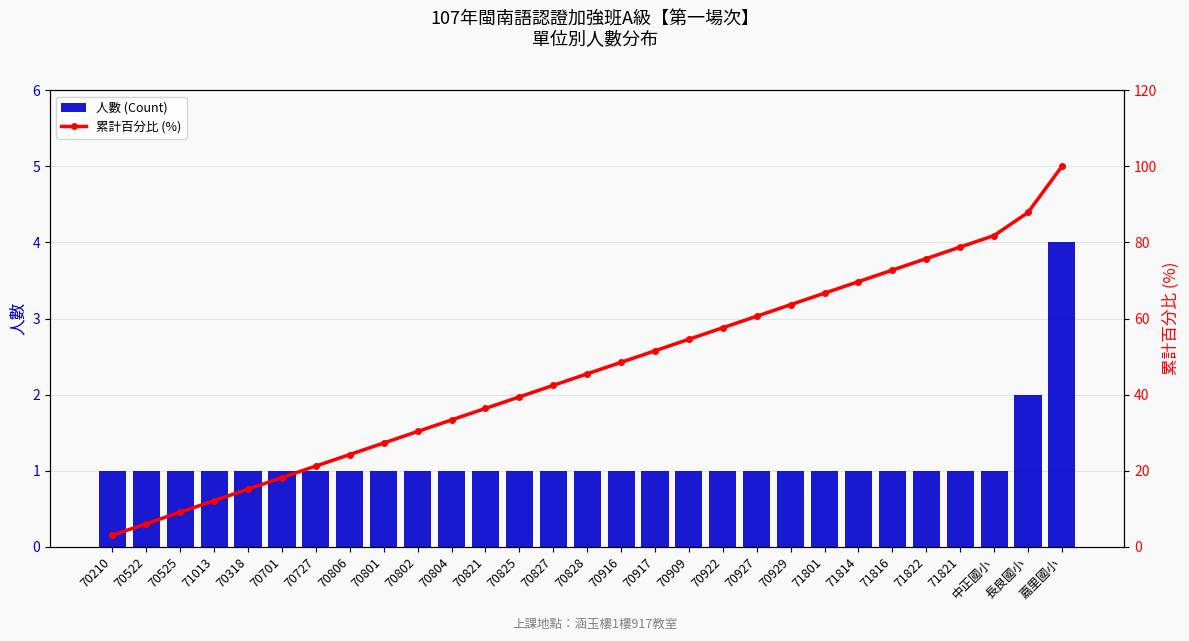

The 累計百分比 (%) series shows 31.5 at 嘉里國小. True or false?

False